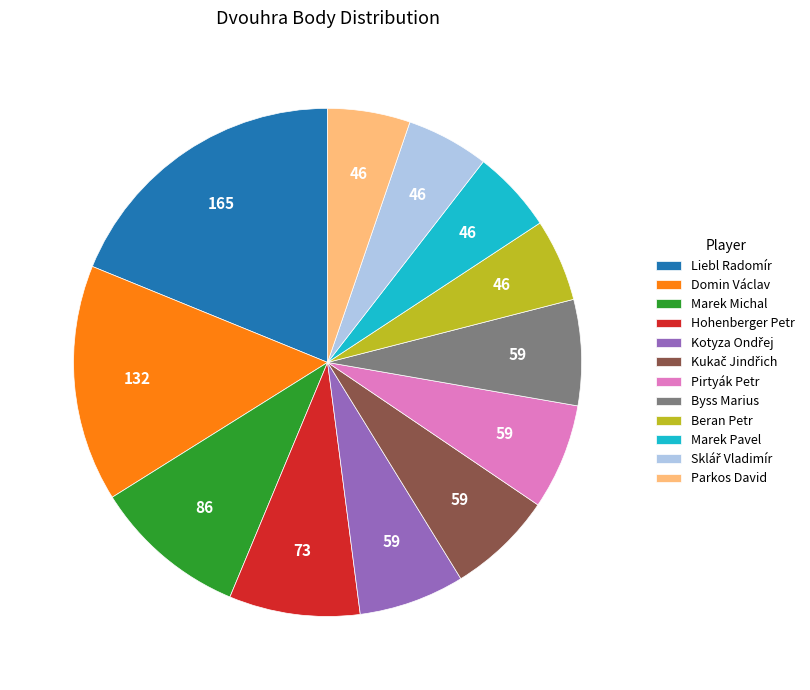

Which slice is the largest?

Liebl Radomír